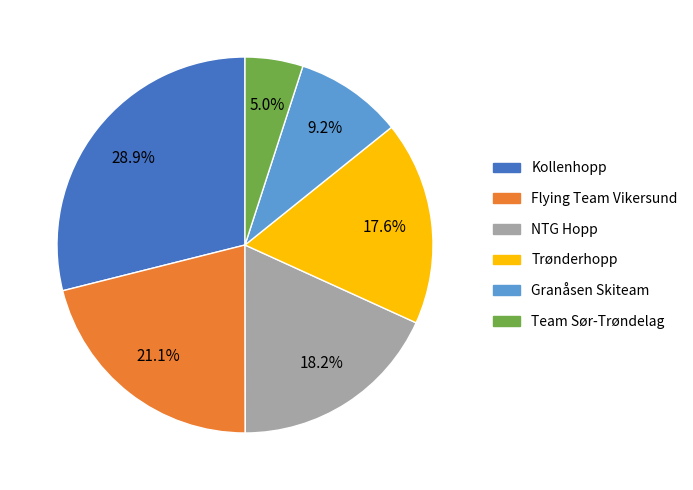

What percentage is the Granåsen Skiteam slice, to the nearest percent?

9%